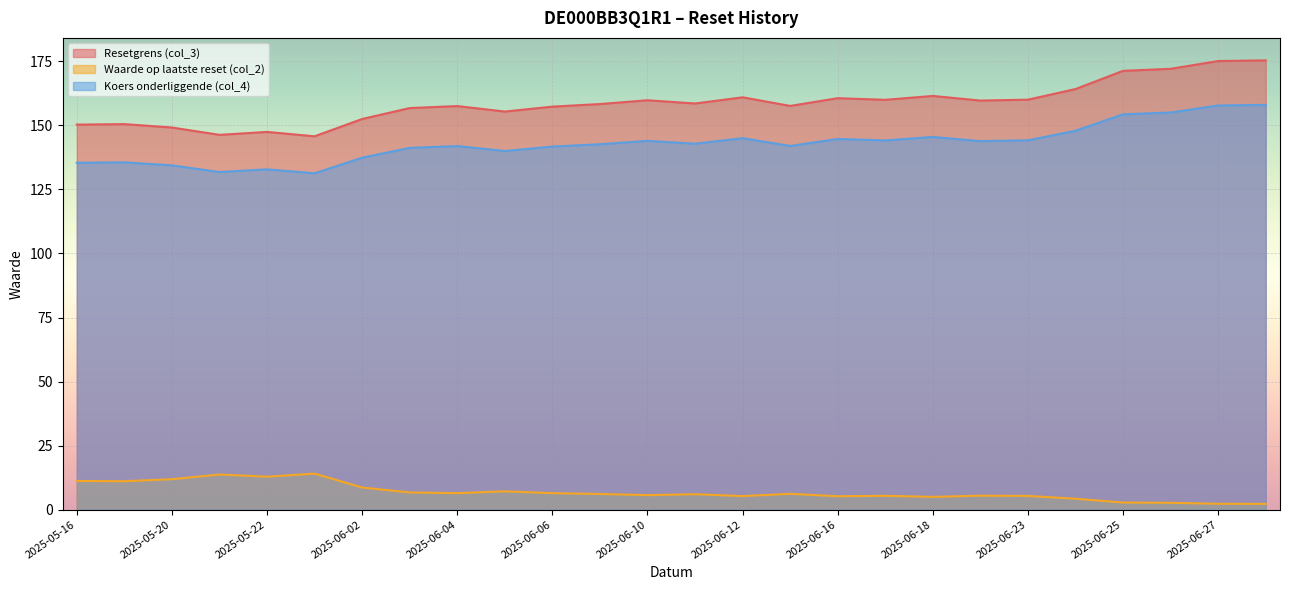

How many lines are shown in the chart?

3